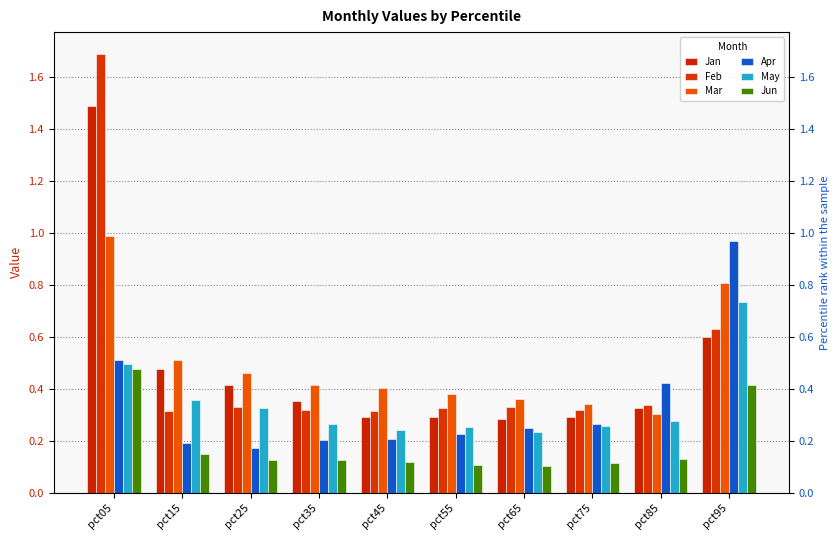

What are all the series names shown in the legend?

Jan, Feb, Mar, Apr, May, Jun